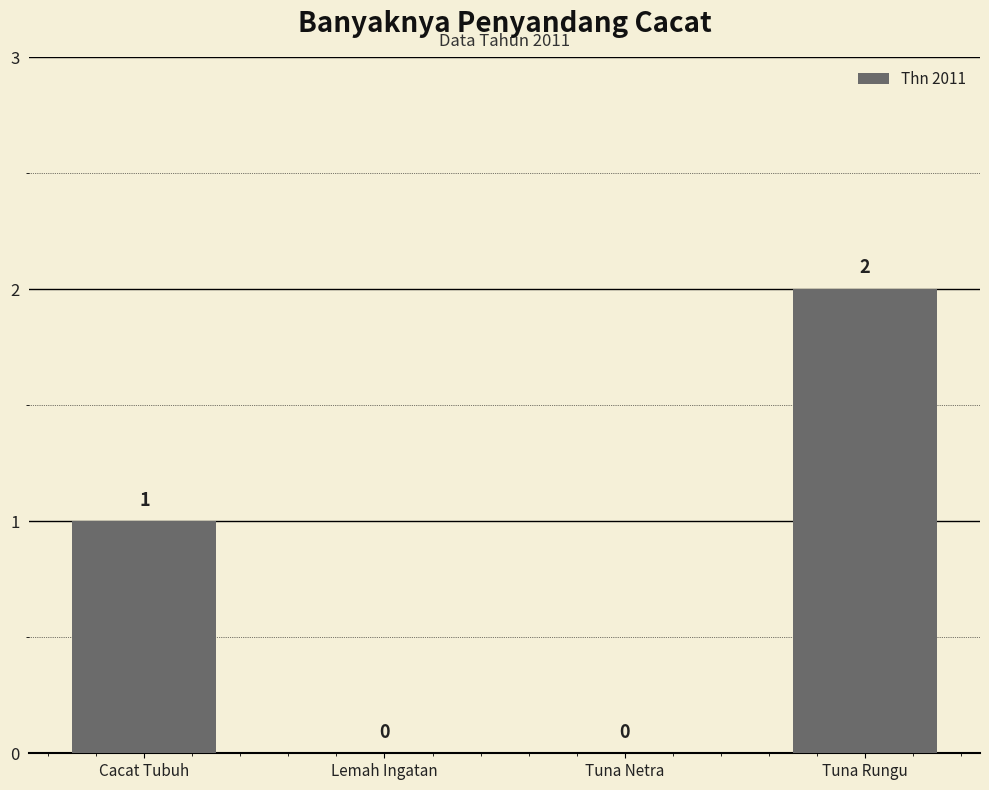

Approximately how many times larger is the value at Cacat Tubuh compared to Tuna Rungu?

0.5